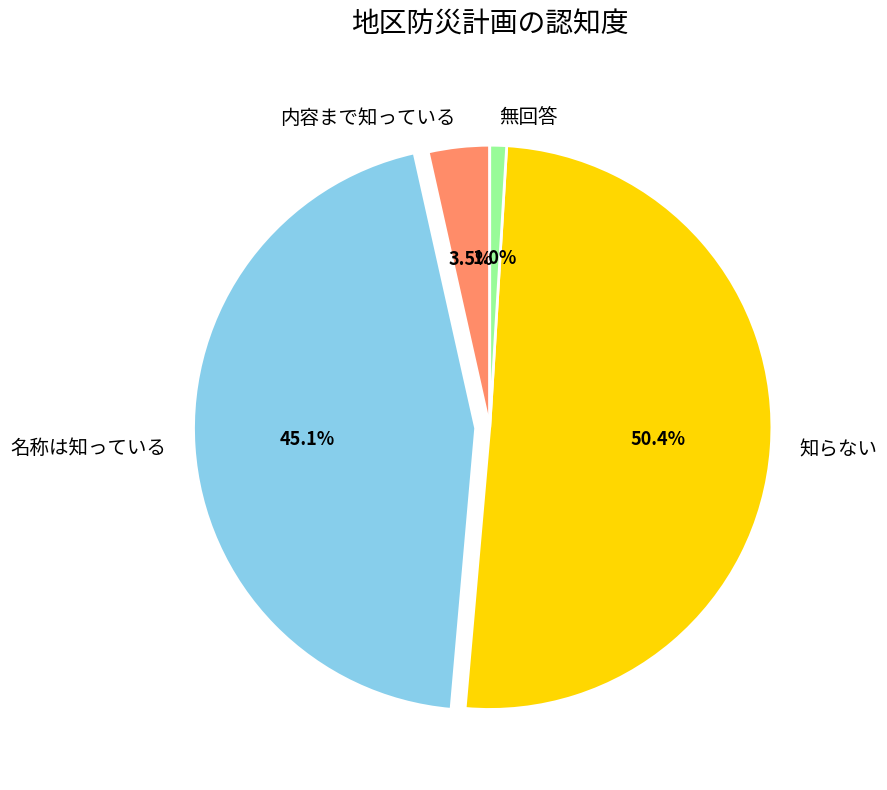

To the nearest percent, what percentage of the pie is 知らない?

50%